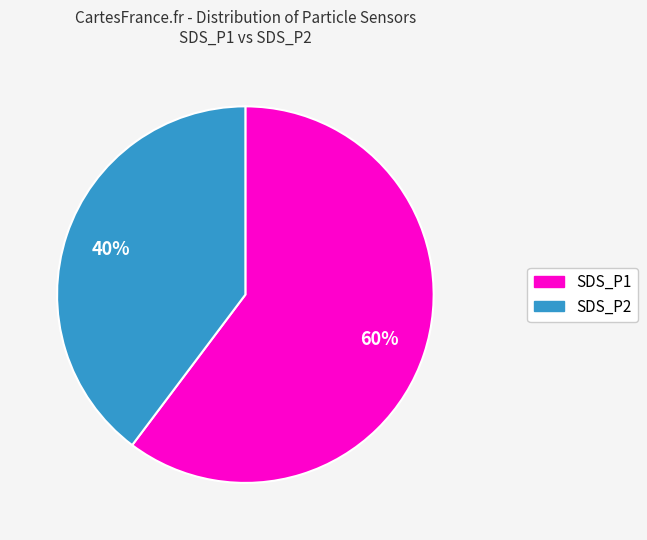

The SDS_P2 slice represents 50% of the pie. True or false?

False